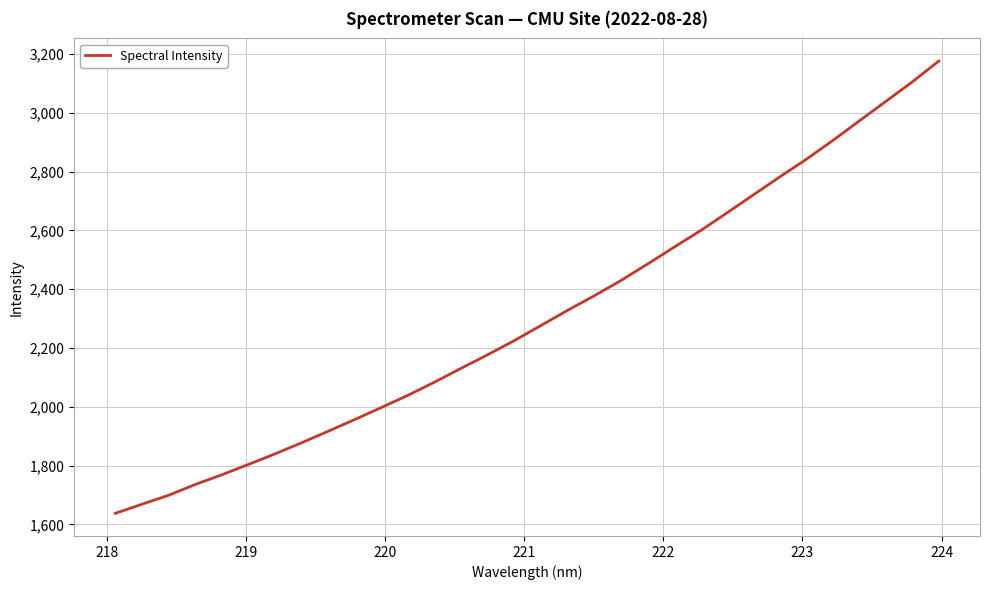

True or false: the data has more than 0 interior local peaks.

False